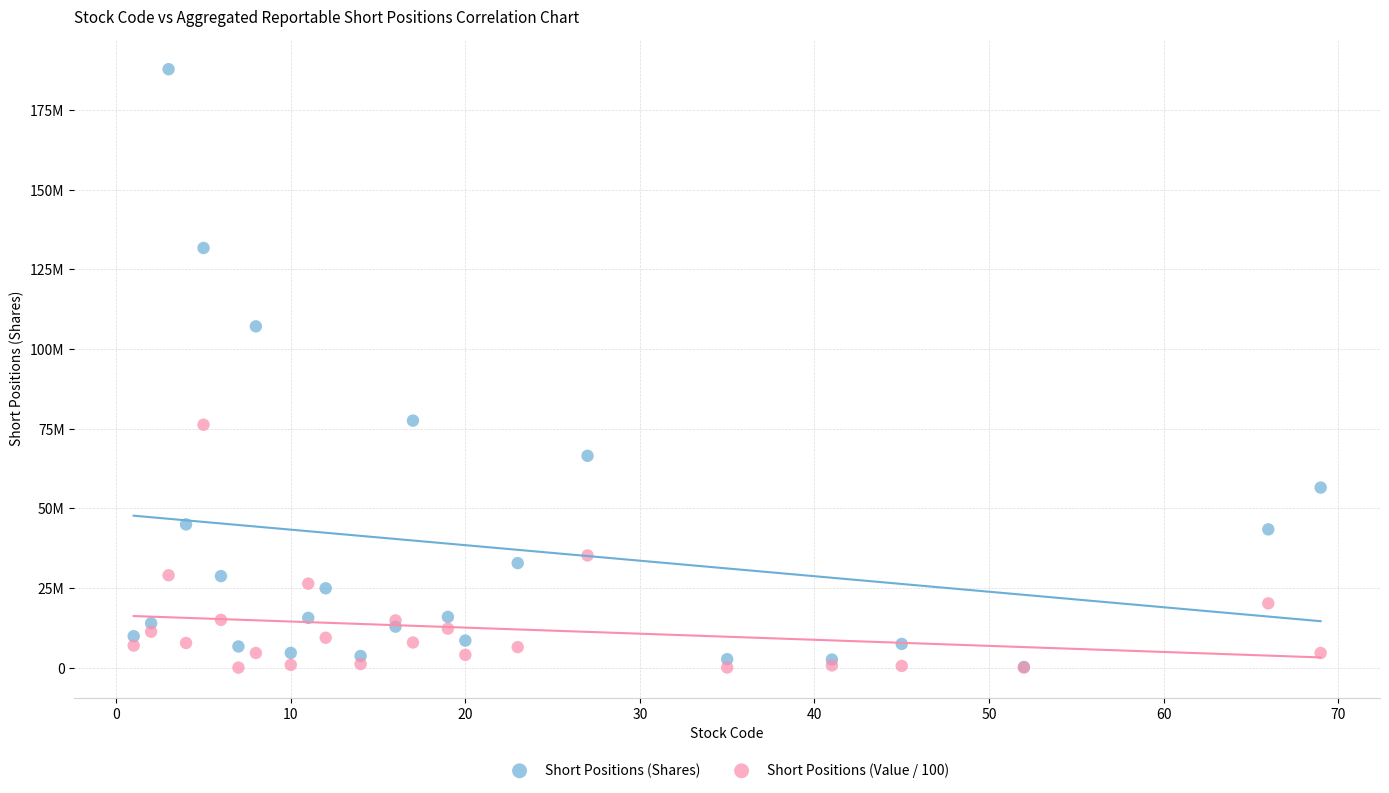

What are all the series names shown in the legend?

Short Positions (Shares), Short Positions (Value / 100)